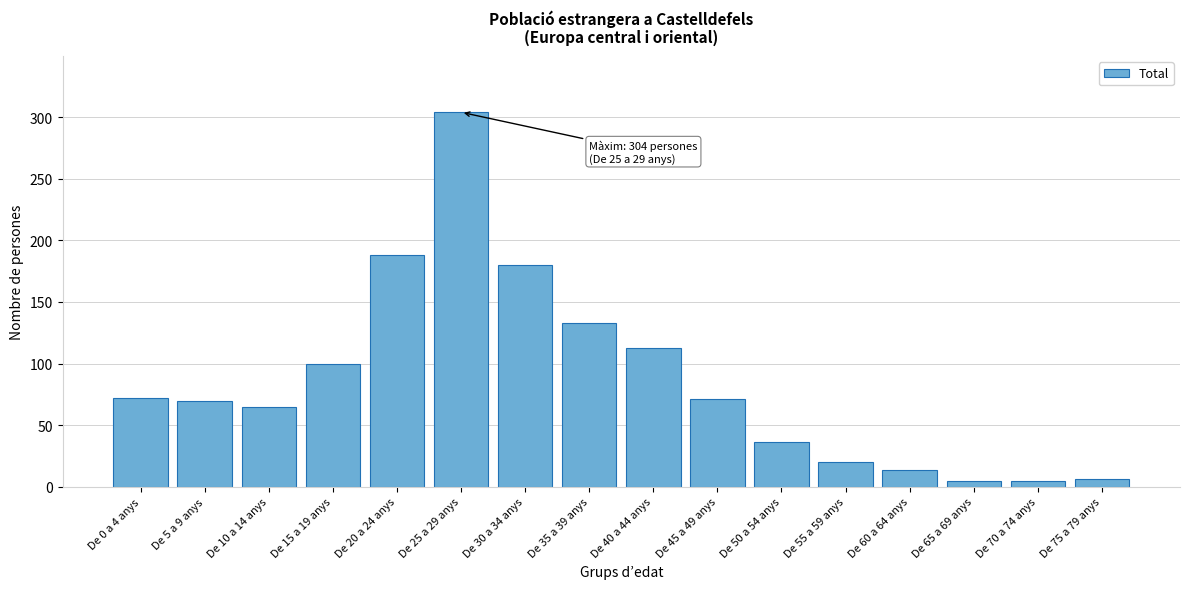

What is the label of the 8th bar from the right?

De 40 a 44 anys